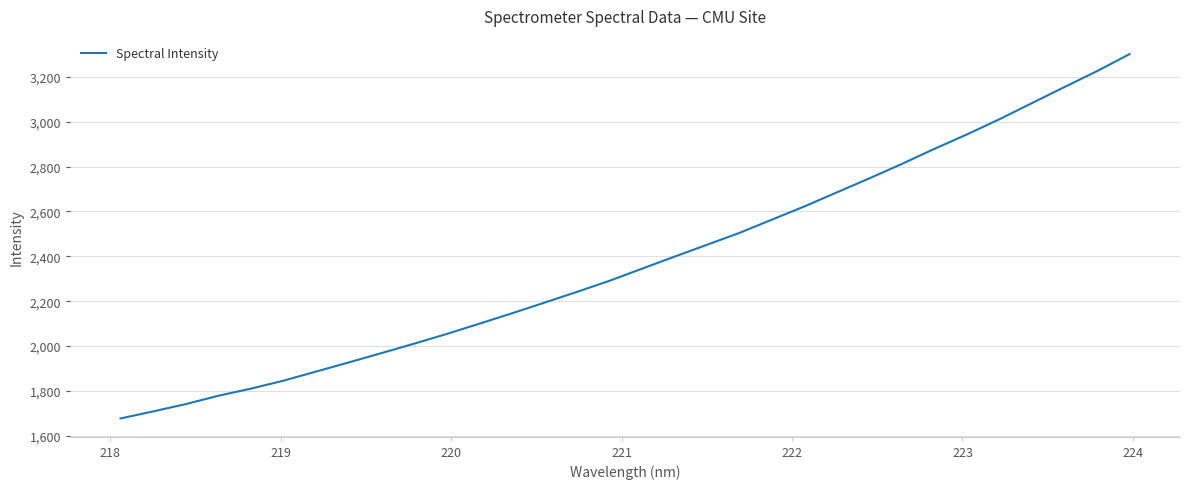

What is the difference between the maximum and minimum values?

1623.7